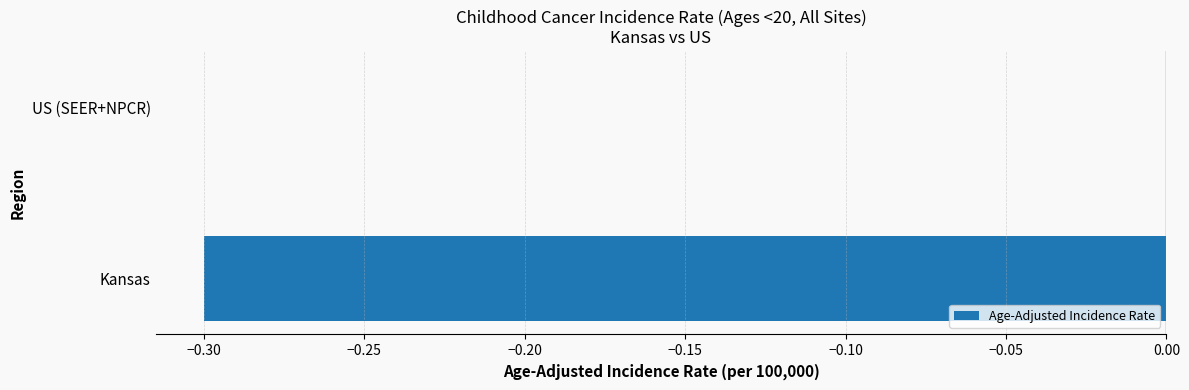

What is the sum of all values?

-0.3